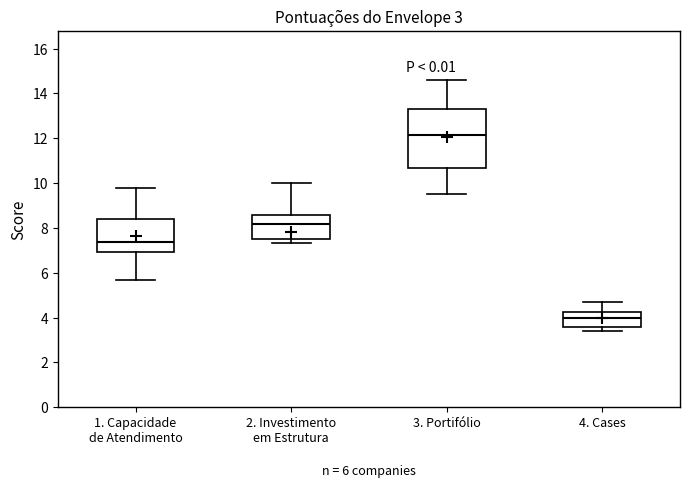

Which box is the tallest, from its lower edge to its upper edge?

3. Portifólio